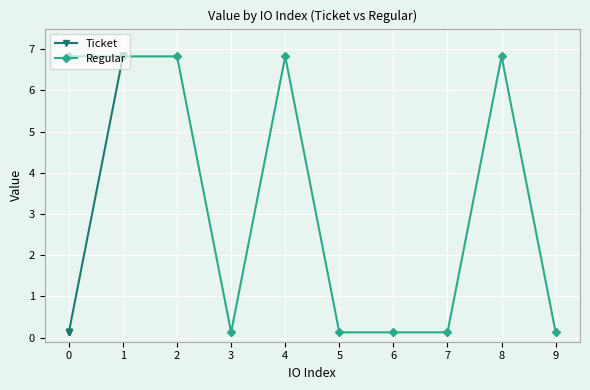

The value of Regular at 0 is 10.7. True or false?

False